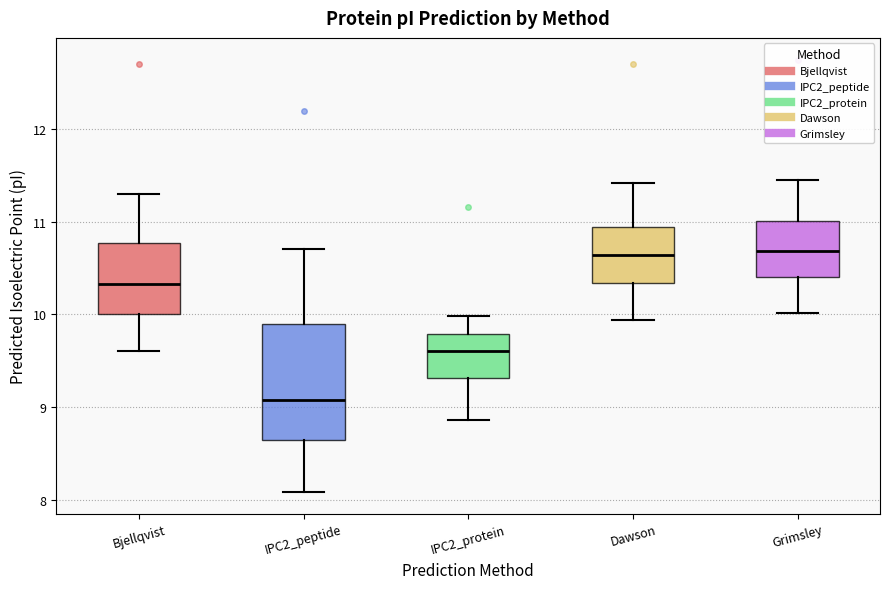

Reading left to right, transcribe this box plot: for each box, give where its median line is, the range the box spans, and where its two whiskers end, as read against the y-axis. The values are not printed on the chart, so give them approximately, as read against the axis.

Bjellqvist: median 10.3, box 10.0 to 10.8, whiskers 9.6 to 11.3
IPC2_peptide: median 9.1, box 8.6 to 9.9, whiskers 8.1 to 10.7
IPC2_protein: median 9.6, box 9.3 to 9.8, whiskers 8.9 to 10.0
Dawson: median 10.6, box 10.3 to 10.9, whiskers 9.9 to 11.4
Grimsley: median 10.7, box 10.4 to 11.0, whiskers 10.0 to 11.4